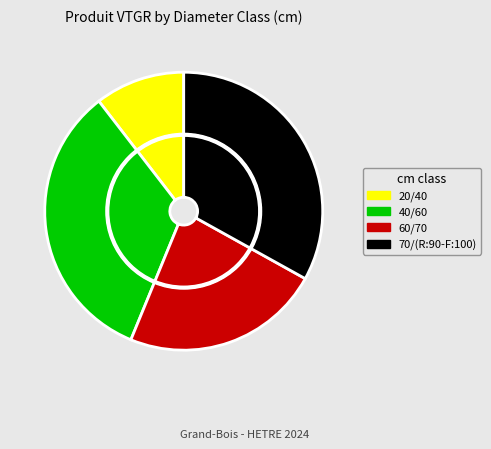

Which slice is the smallest?

20/40